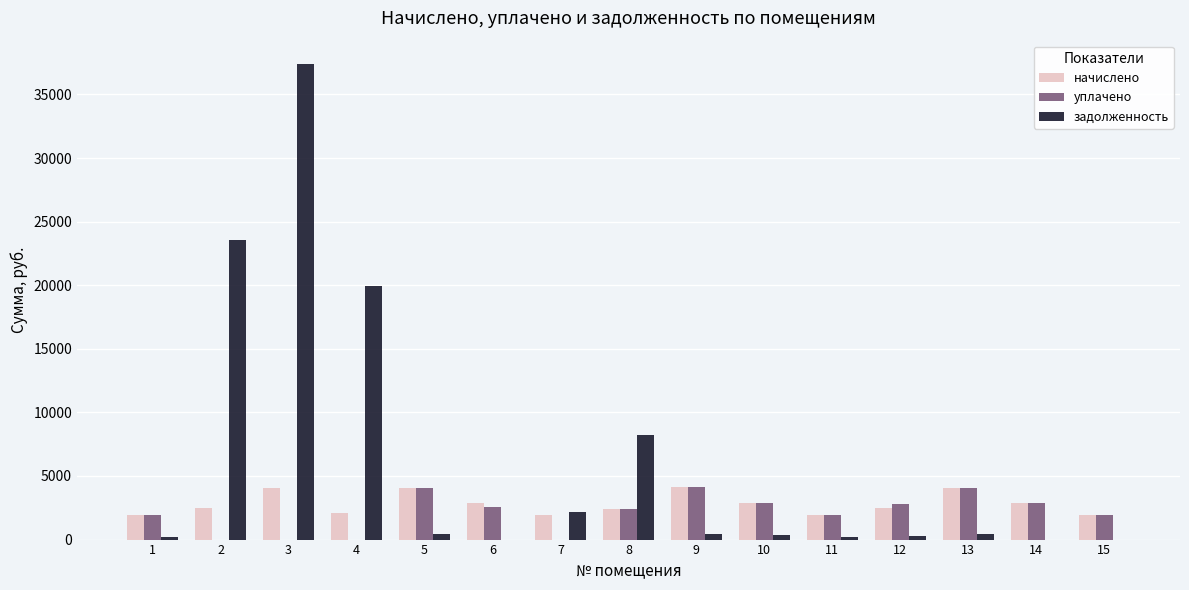

What is the total value across all series at 8?

13049.5